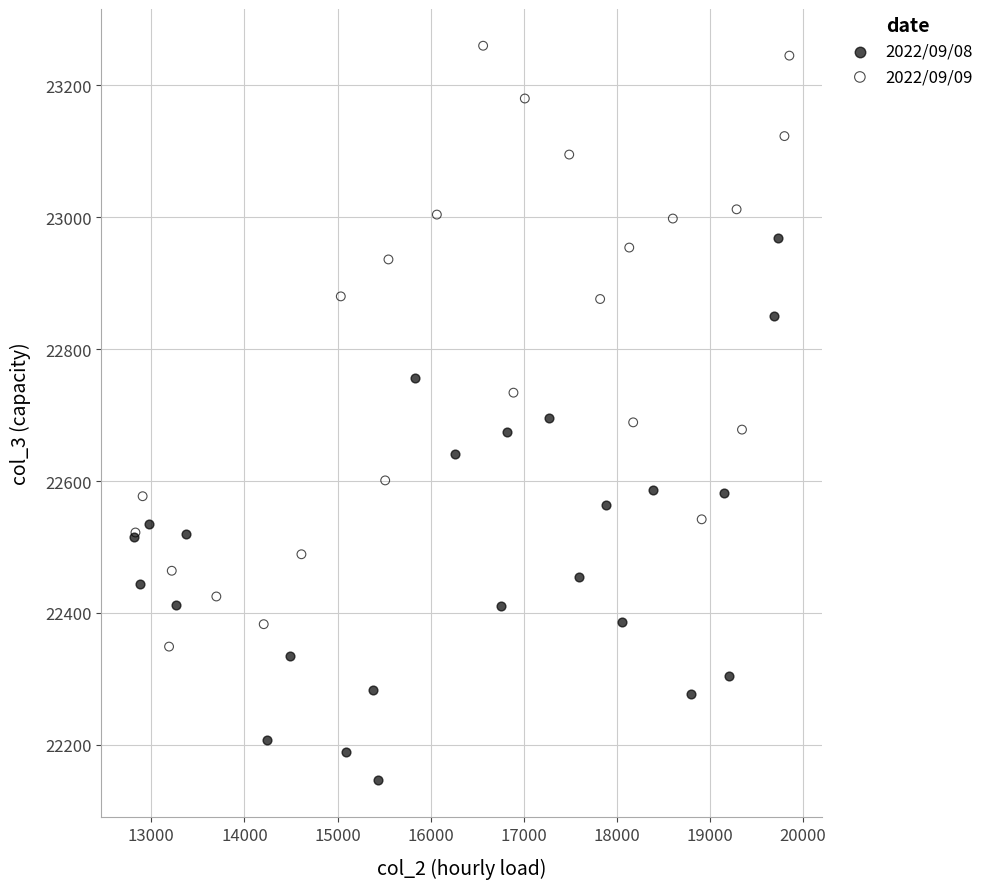

Which series has the largest Y range (max minus min)?

2022/09/09